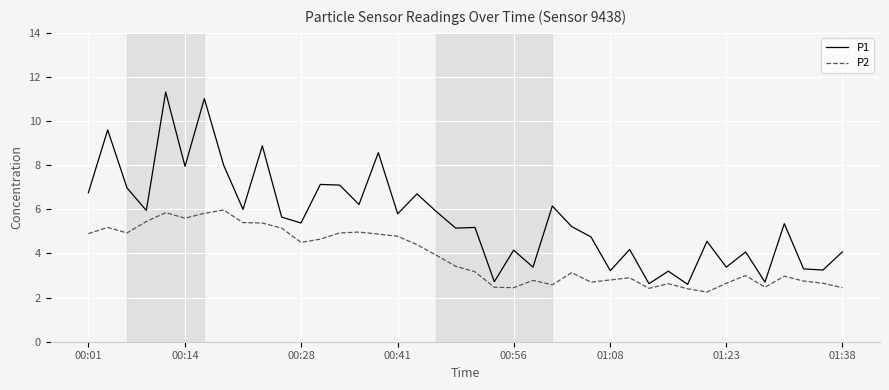

Rank the series by their maximum value, from lowest to highest.

P2, P1